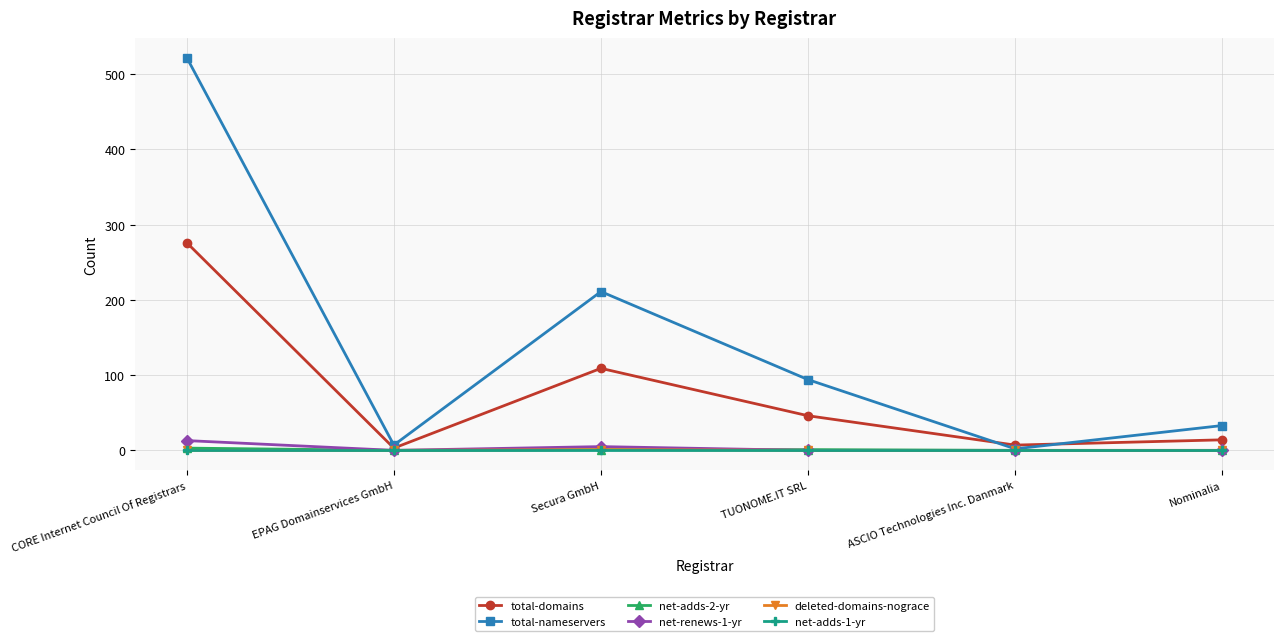

At which category is the sum across all series the highest?

CORE Internet Council Of Registrars